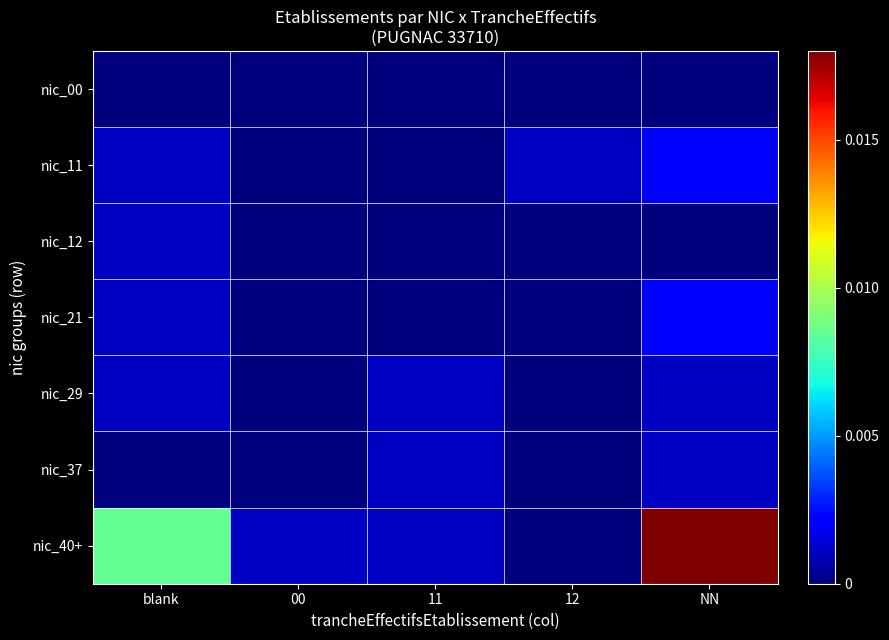

List the series in order of their peak value, highest first.

nic_40+, nic_11, nic_21, nic_12, nic_29, nic_37, nic_00